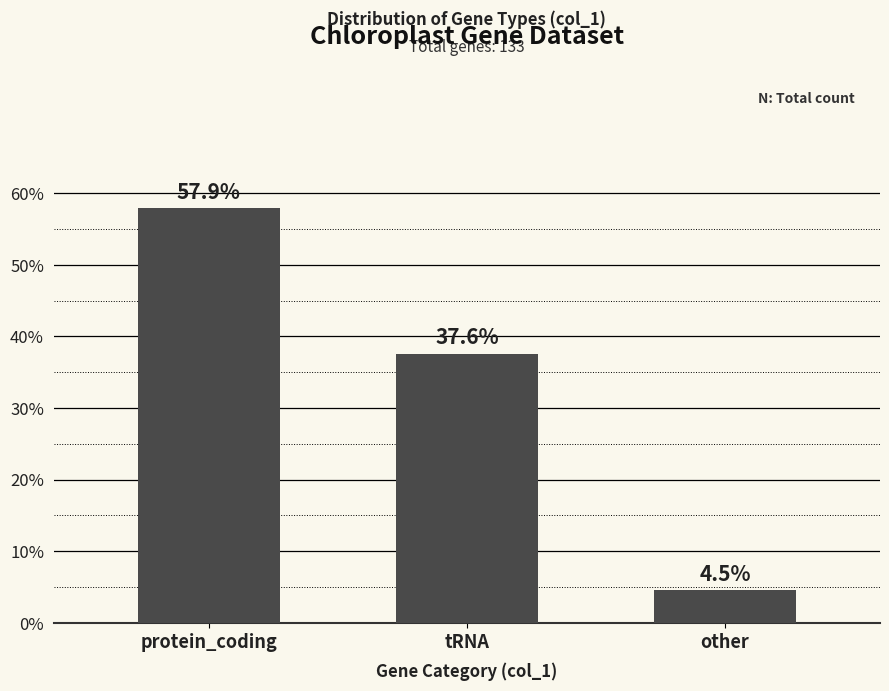

What is the average value?

33.3